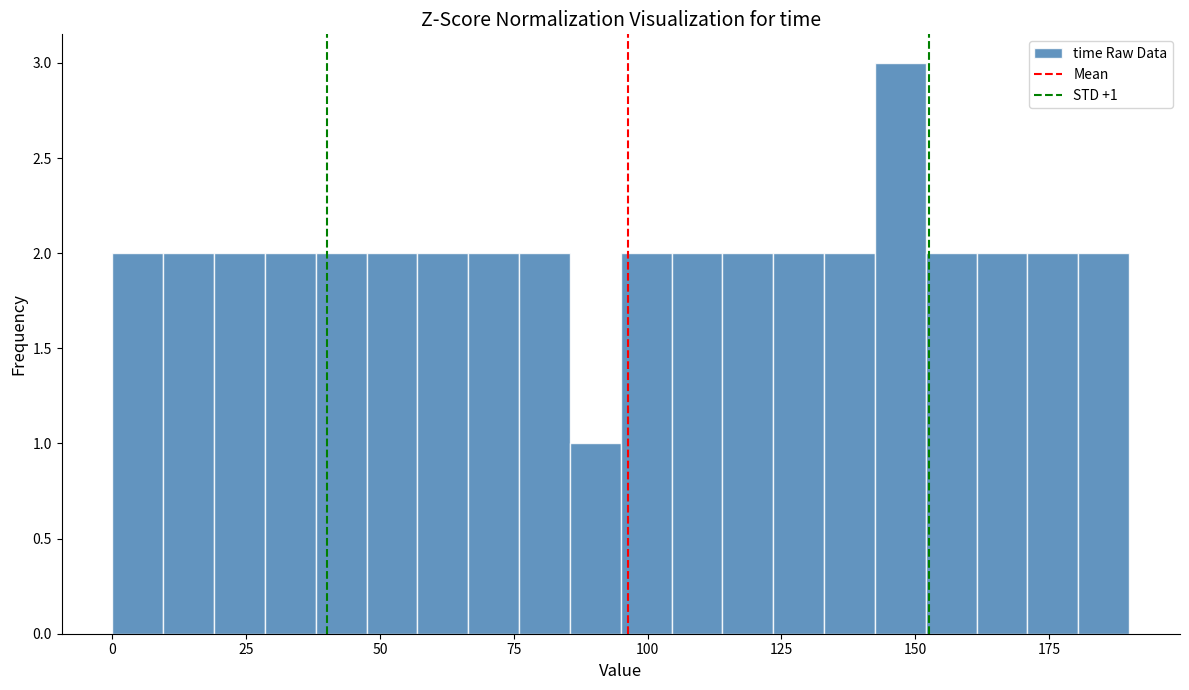

Around what value on the x-axis is the tallest bar? Give the approximate position of its centre, as read against the axis.

145